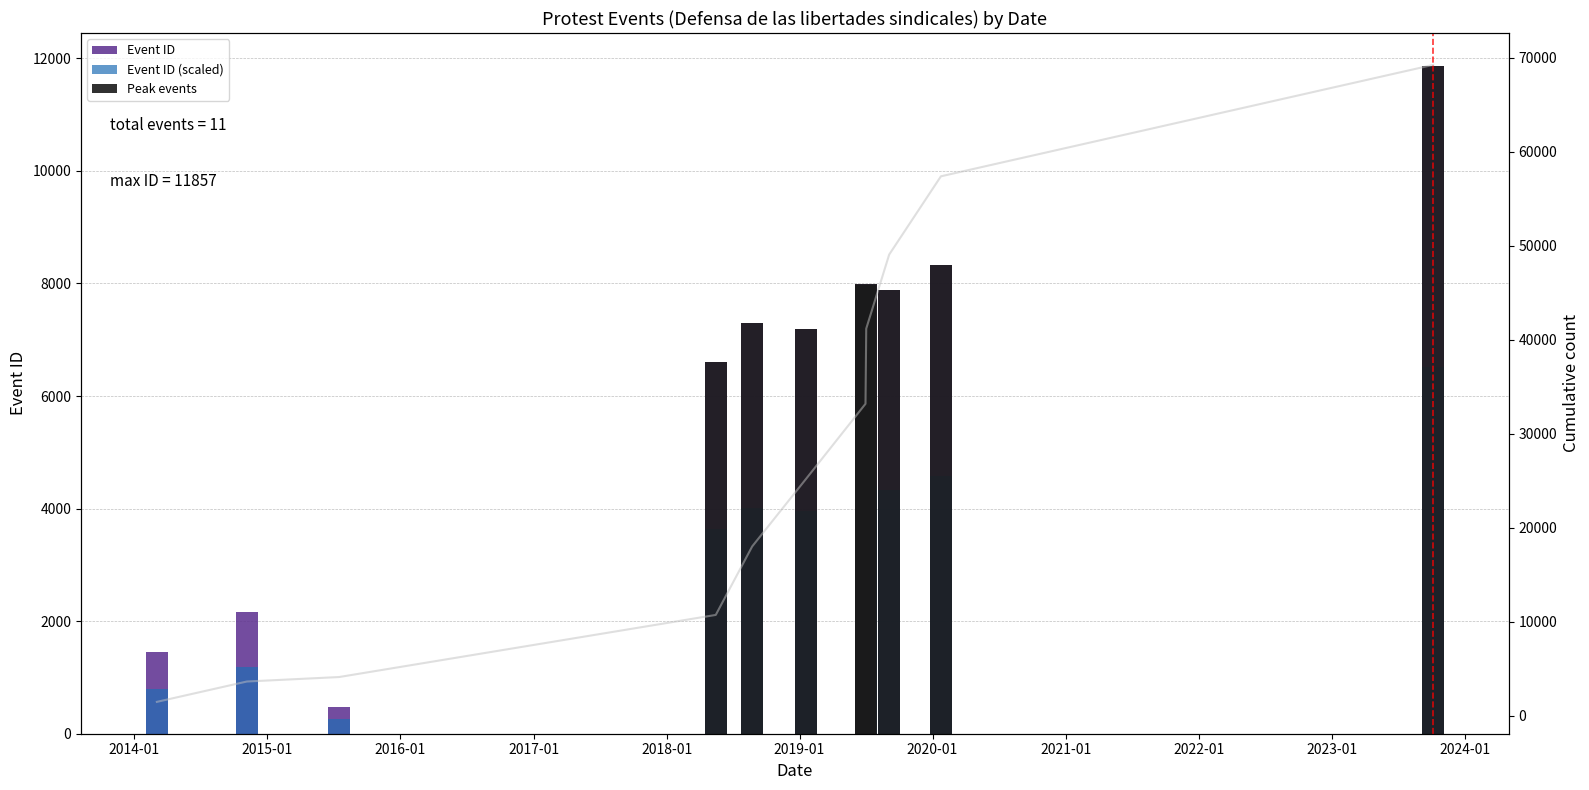

What is the greatest value displayed?

11857